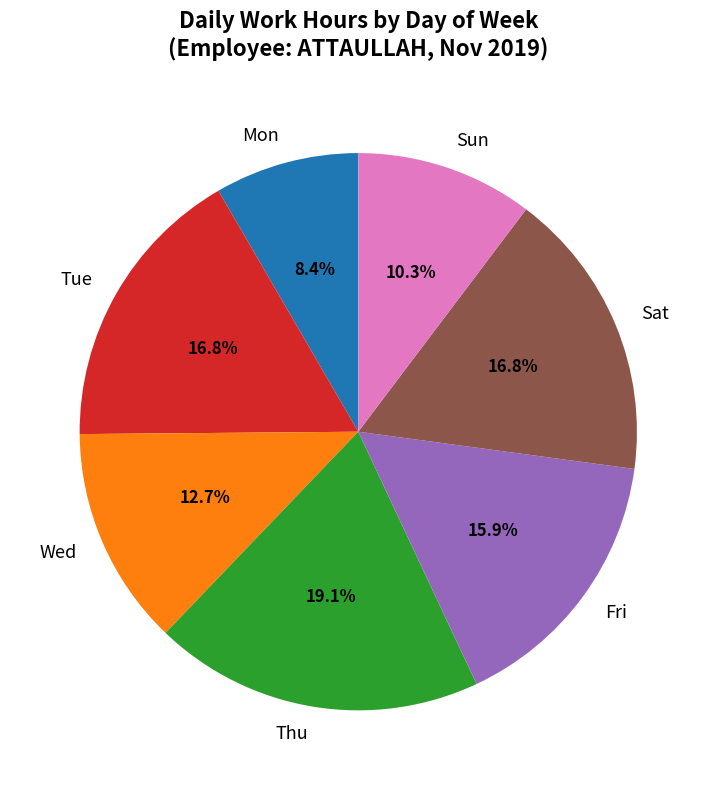

Which has a higher value, Wed or Sun?

Wed